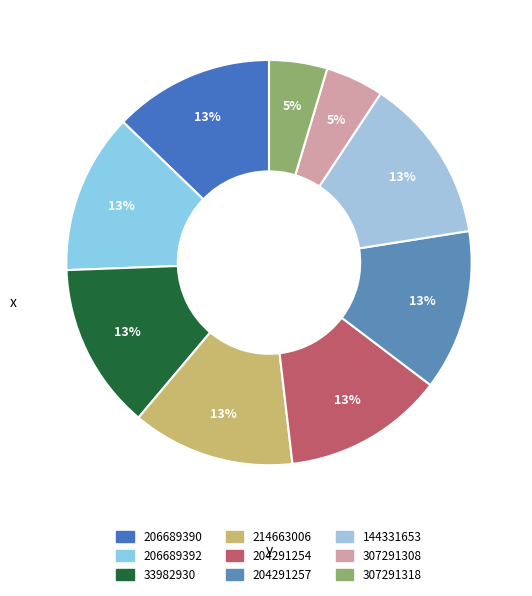

Does 206689392 represent more than half of the total?

No